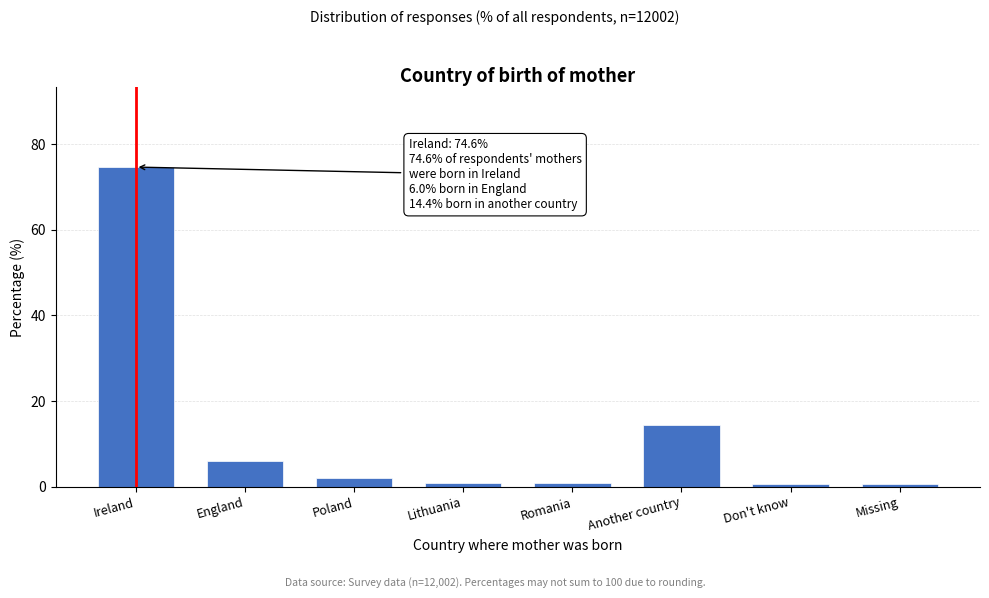

Which category has the highest value across all series?

Ireland